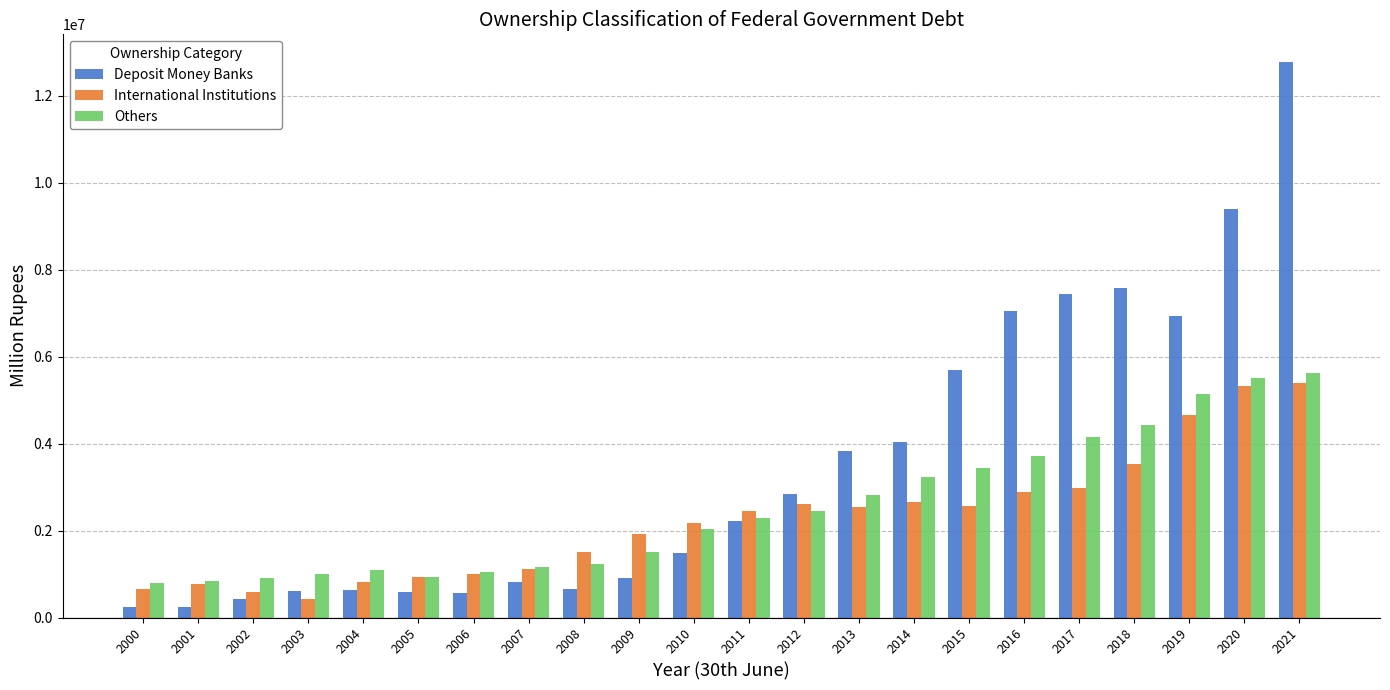

How many bars are there in each group?

3